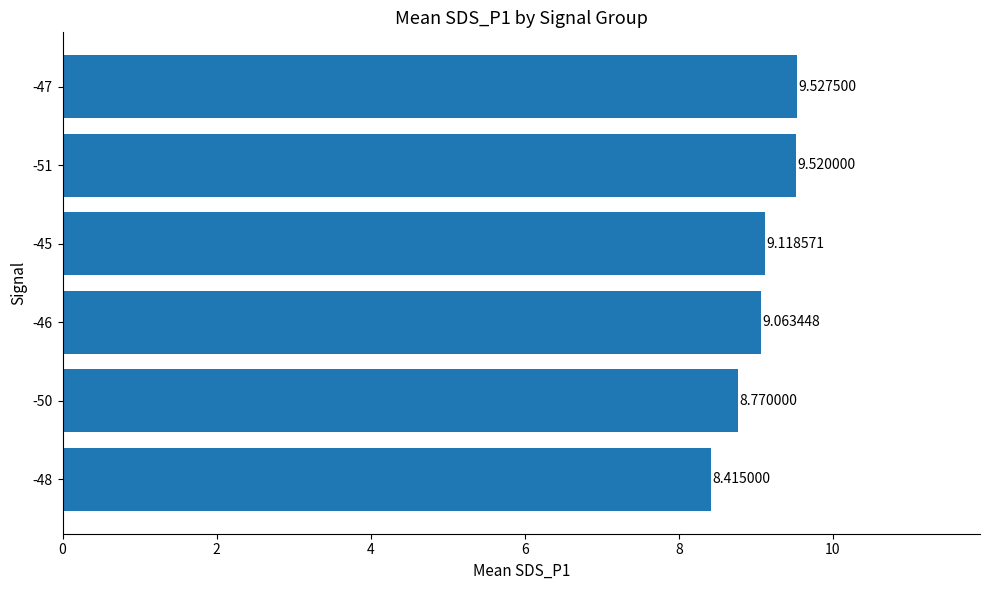

What is the difference between the maximum and second lowest values?

0.8